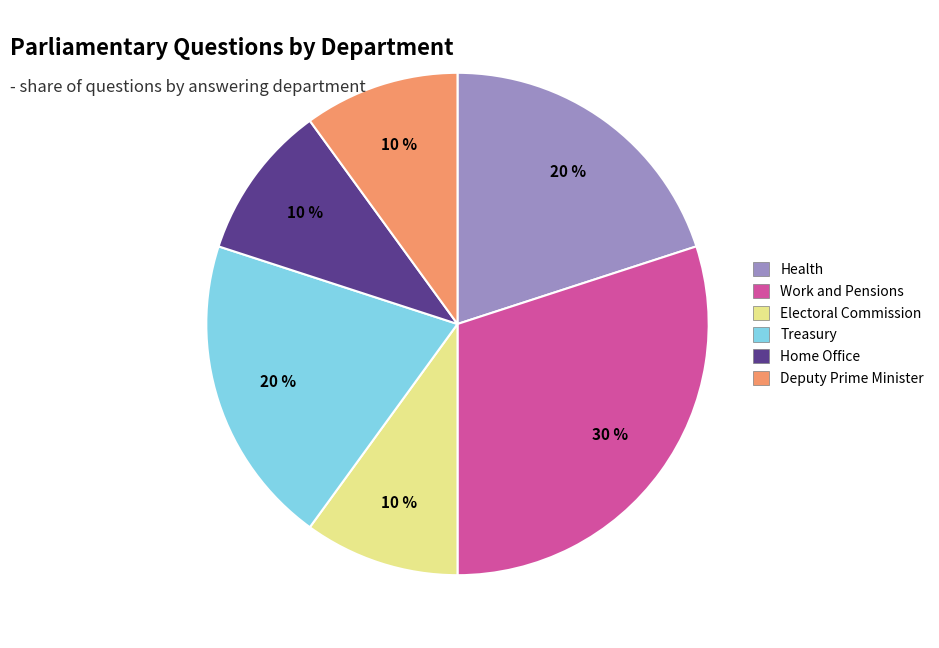

Which slice is the largest?

Work and Pensions